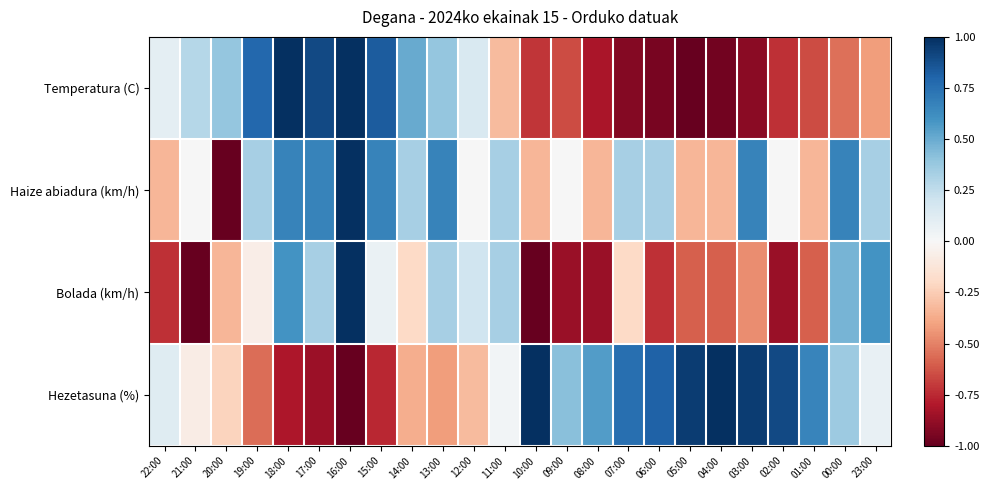

Reading left to right, what are all the values shown in this chart?

Temperatura (C): 22:00=0.1	21:00=0.3	20:00=0.4	19:00=0.8	18:00=1.0	17:00=0.9	16:00=1.0	15:00=0.8	14:00=0.5	13:00=0.4	12:00=0.1	11:00=-0.3	10:00=-0.7	09:00=-0.6	08:00=-0.8	07:00=-0.9	06:00=-1.0	05:00=-1.0	04:00=-1.0	03:00=-0.9	02:00=-0.7	01:00=-0.6	00:00=-0.6	23:00=-0.4
Haize abiadura (km/h): 22:00=-0.3	21:00=0.0	20:00=-1.0	19:00=0.3	18:00=0.7	17:00=0.7	16:00=1.0	15:00=0.7	14:00=0.3	13:00=0.7	12:00=0.0	11:00=0.3	10:00=-0.3	09:00=0.0	08:00=-0.3	07:00=0.3	06:00=0.3	05:00=-0.3	04:00=-0.3	03:00=0.7	02:00=0.0	01:00=-0.3	00:00=0.7	23:00=0.3
Bolada (km/h): 22:00=-0.7	21:00=-1.0	20:00=-0.3	19:00=-0.1	18:00=0.6	17:00=0.3	16:00=1.0	15:00=0.1	14:00=-0.2	13:00=0.3	12:00=0.2	11:00=0.3	10:00=-1.0	09:00=-0.9	08:00=-0.9	07:00=-0.2	06:00=-0.7	05:00=-0.6	04:00=-0.6	03:00=-0.5	02:00=-0.9	01:00=-0.6	00:00=0.5	23:00=0.6
Hezetasuna (%): 22:00=0.1	21:00=-0.1	20:00=-0.2	19:00=-0.6	18:00=-0.8	17:00=-0.9	16:00=-1.0	15:00=-0.8	14:00=-0.4	13:00=-0.4	12:00=-0.3	11:00=0.0	10:00=1.0	09:00=0.4	08:00=0.6	07:00=0.8	06:00=0.8	05:00=1.0	04:00=1.0	03:00=1.0	02:00=0.9	01:00=0.7	00:00=0.4	23:00=0.1